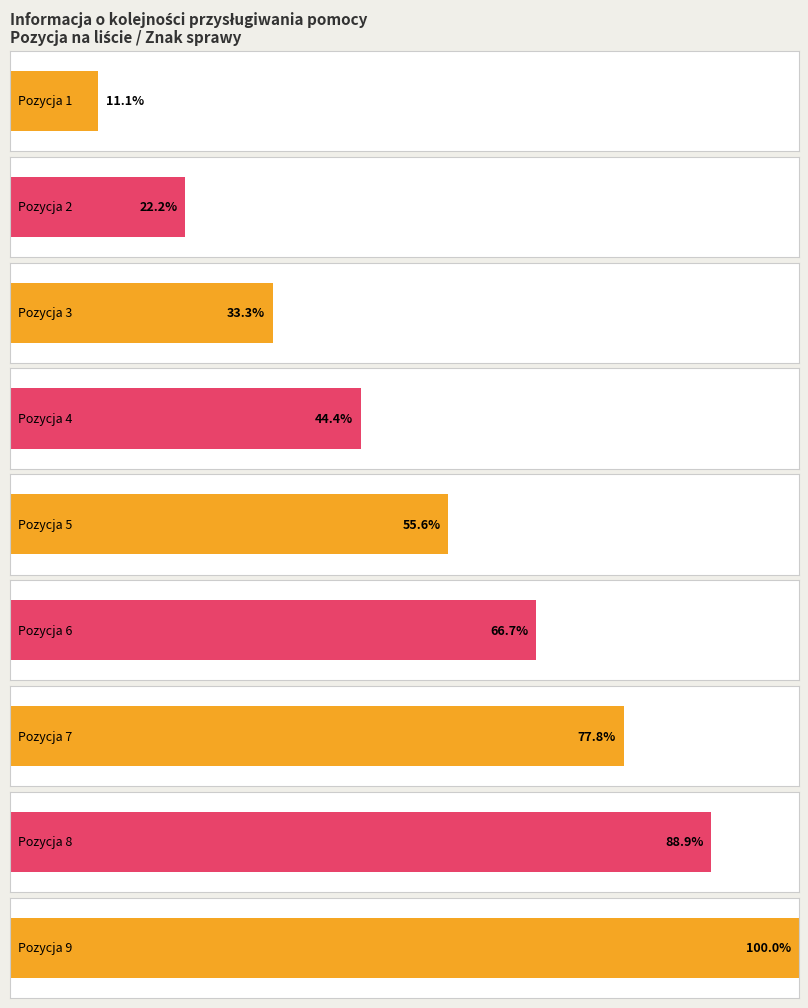

How many values are between 3 and 7?

5